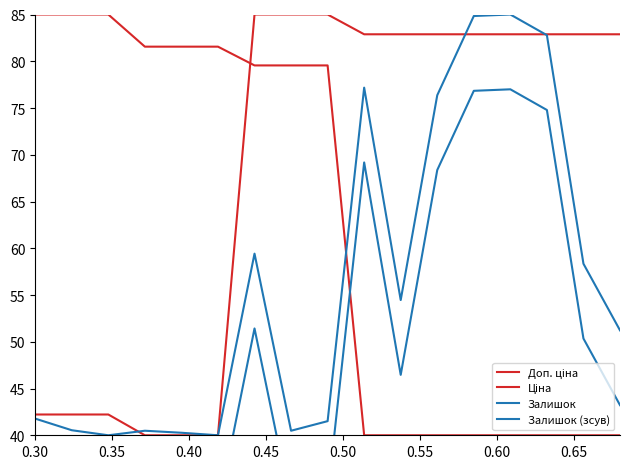

Is the value of Залишок at 0.40 greater than the value of Доп. ціна at 0.55?

No